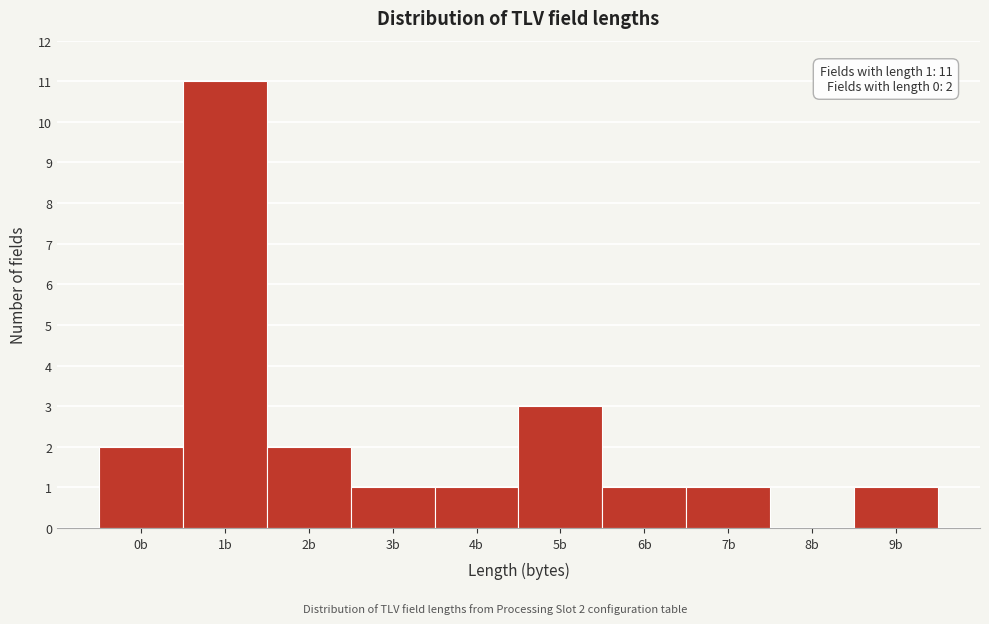

Over which range of the x-axis is the bar tallest?

0.5 to 1.5